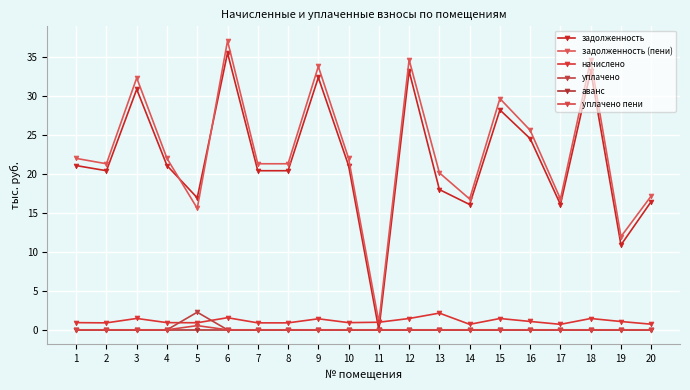

Does the chart have visible grid lines?

Yes